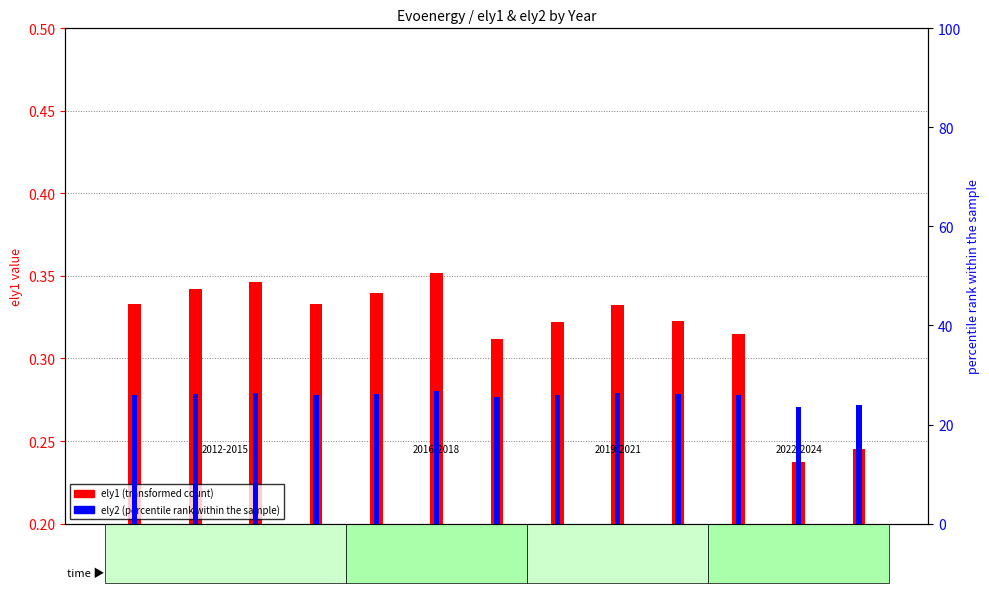

At which category does the chart reach its minimum across all series?

2023